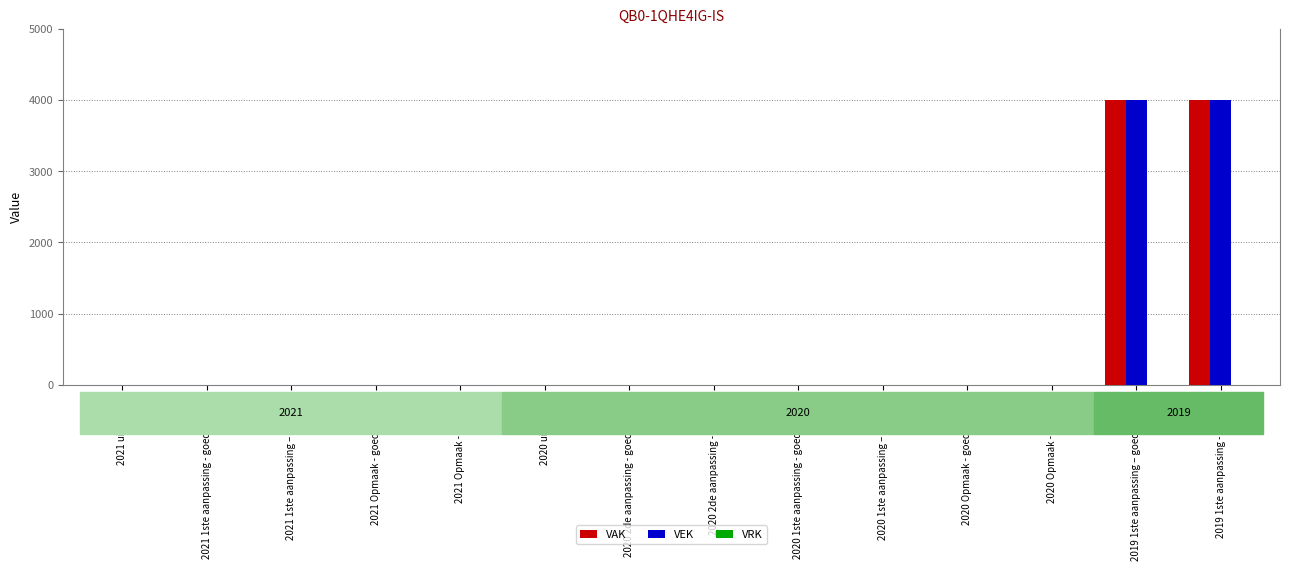

Reading left to right, what are all the values shown in this chart?

VAK: 2021 uitvoering=0	2021 1ste aanpassing - goedgekeurd=0	2021 1ste aanpassing – ontwerp=0	2021 Opmaak - goedgekeurd=0	2021 Opmaak - ontwerp=0	2020 uitvoering=0	2020 2de aanpassing - goedgekeurd=0	2020 2de aanpassing - ontwerp=0	2020 1ste aanpassing - goedgekeurd=0	2020 1ste aanpassing – ontwerp=0	2020 Opmaak - goedgekeurd=0	2020 Opmaak - ontwerp=0	2019 1ste aanpassing – goedgekeurd=4000	2019 1ste aanpassing - ontwerp=4000
VEK: 2021 uitvoering=0	2021 1ste aanpassing - goedgekeurd=0	2021 1ste aanpassing – ontwerp=0	2021 Opmaak - goedgekeurd=0	2021 Opmaak - ontwerp=0	2020 uitvoering=0	2020 2de aanpassing - goedgekeurd=0	2020 2de aanpassing - ontwerp=0	2020 1ste aanpassing - goedgekeurd=0	2020 1ste aanpassing – ontwerp=0	2020 Opmaak - goedgekeurd=0	2020 Opmaak - ontwerp=0	2019 1ste aanpassing – goedgekeurd=4000	2019 1ste aanpassing - ontwerp=4000
VRK: 2021 uitvoering=0	2021 1ste aanpassing - goedgekeurd=0	2021 1ste aanpassing – ontwerp=0	2021 Opmaak - goedgekeurd=0	2021 Opmaak - ontwerp=0	2020 uitvoering=0	2020 2de aanpassing - goedgekeurd=0	2020 2de aanpassing - ontwerp=0	2020 1ste aanpassing - goedgekeurd=0	2020 1ste aanpassing – ontwerp=0	2020 Opmaak - goedgekeurd=0	2020 Opmaak - ontwerp=0	2019 1ste aanpassing – goedgekeurd=0	2019 1ste aanpassing - ontwerp=0